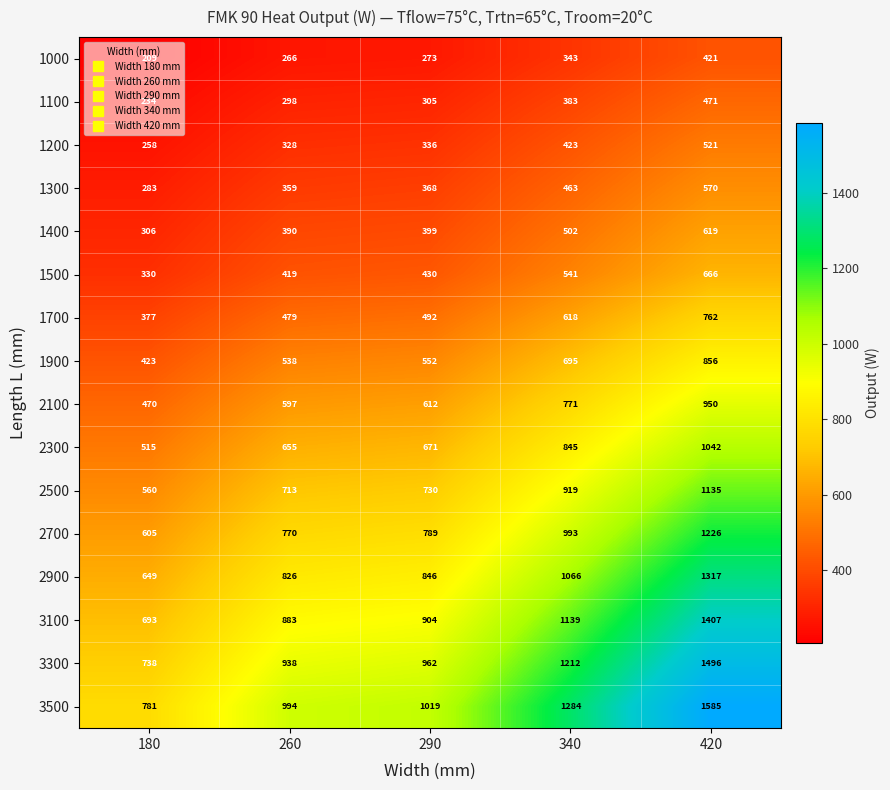

True or false: 1400 has a value of 244 at 260.

False